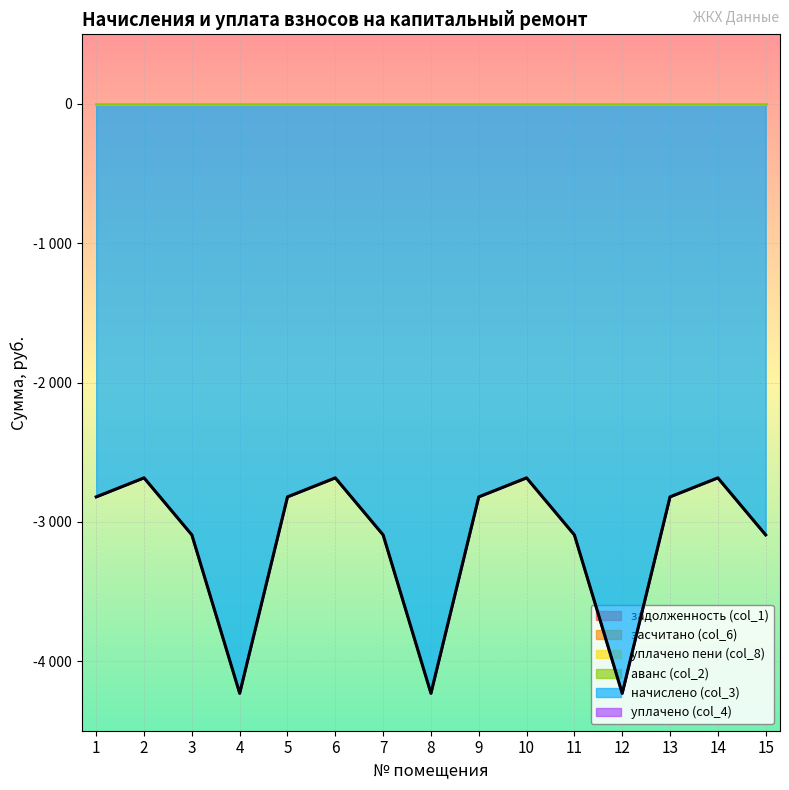

Which series has the largest range (max minus min)?

начислено (col_3)